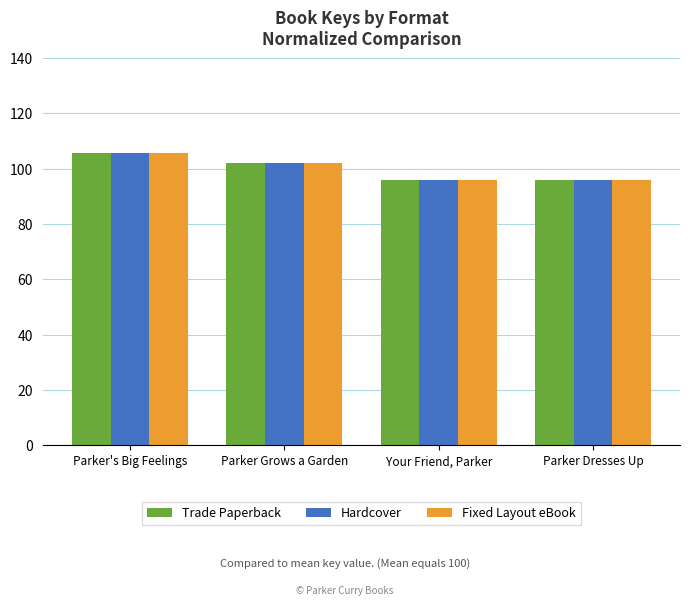

List the labels in order of Fixed Layout eBook value, largest first.

Parker's Big Feelings, Parker Grows a Garden, Your Friend, Parker, Parker Dresses Up